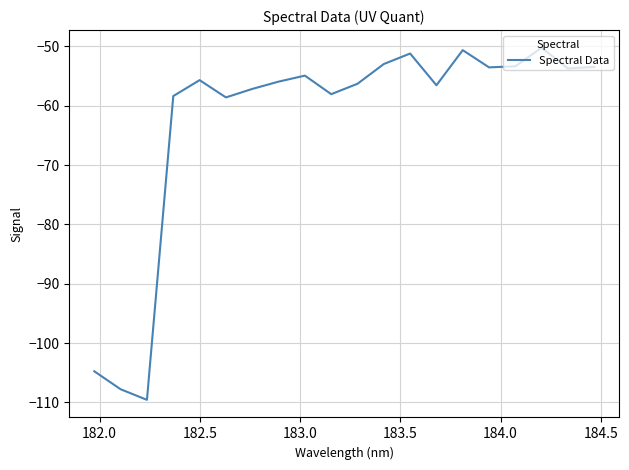

What is the difference between the maximum and minimum values?

59.4